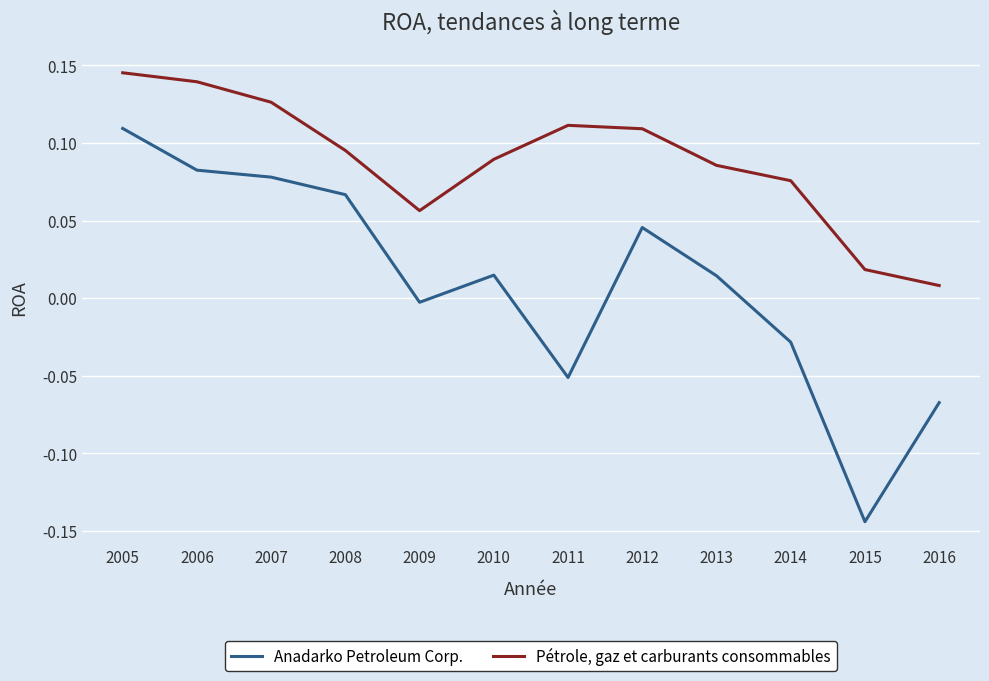

What are all the series names shown in the legend?

Anadarko Petroleum Corp., Pétrole, gaz et carburants consommables